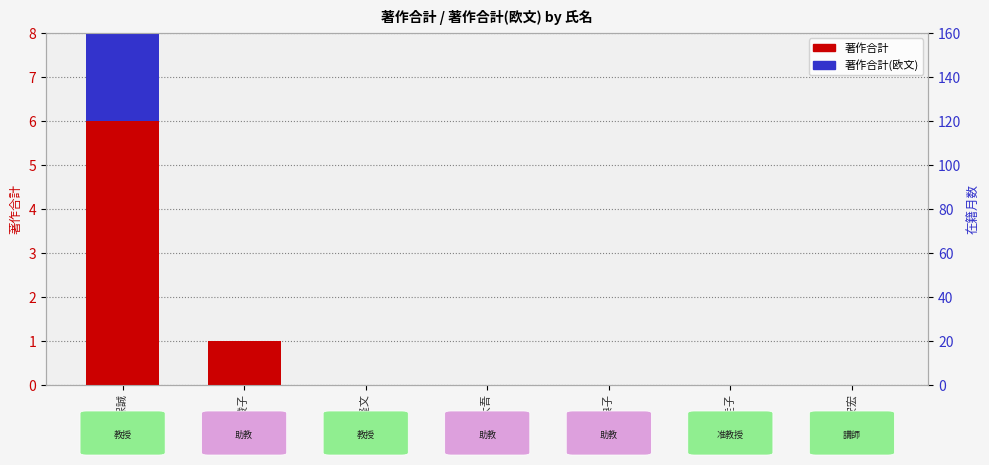

What is the sum of all 著作合計 values?

7